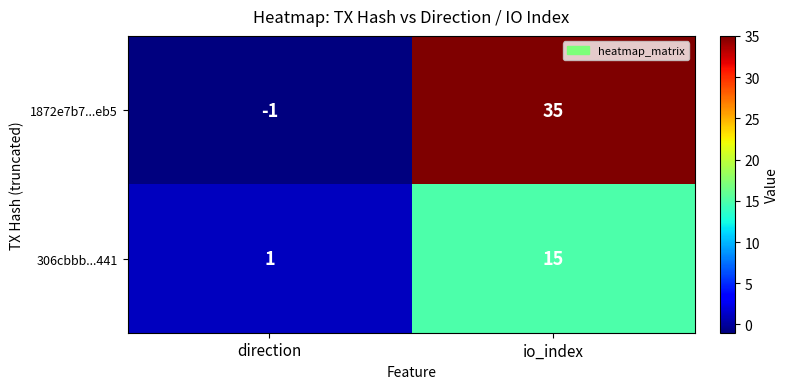

Count the number of categories in the chart.

2